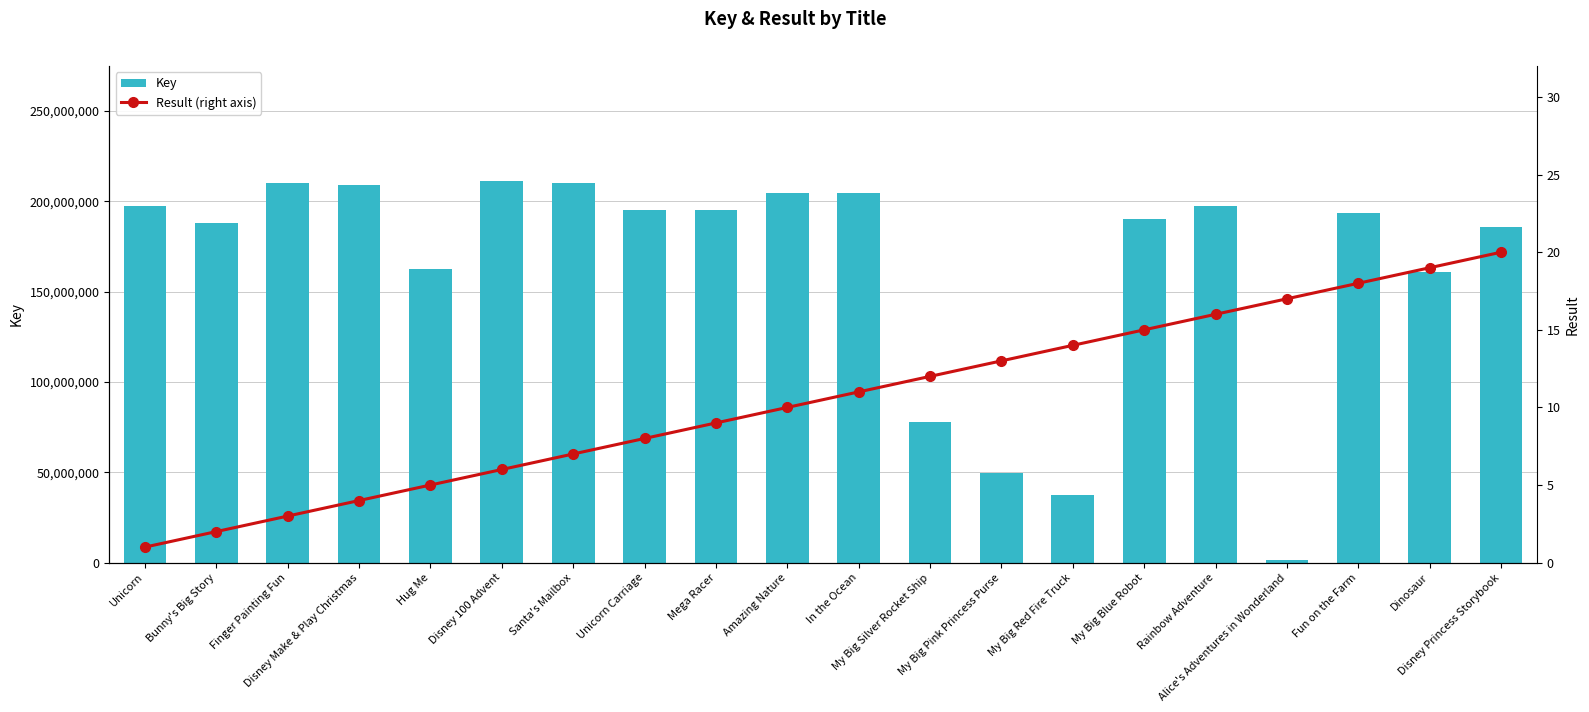

Which has a higher value, Santa's Mailbox or Amazing Nature?

Santa's Mailbox